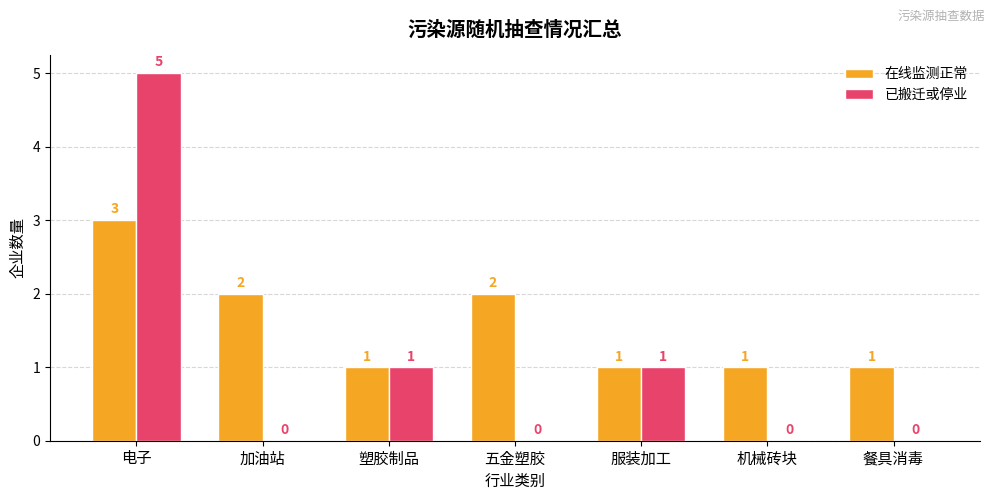

What is the greatest value displayed?

5